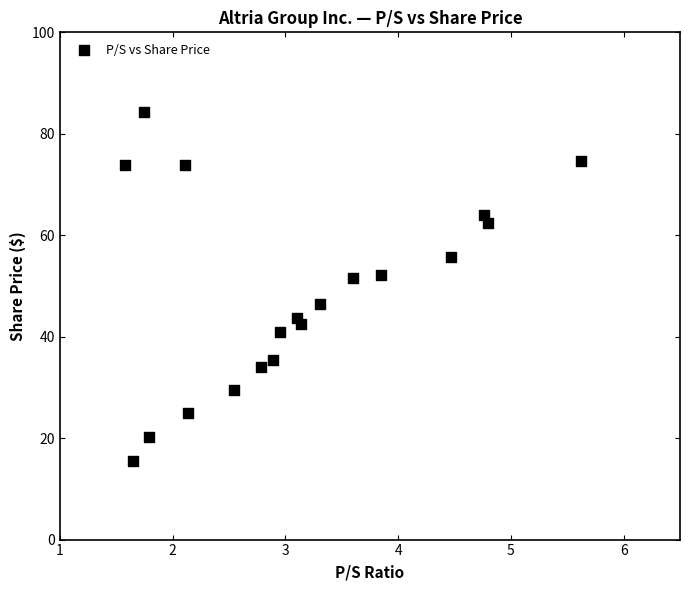

What is the range of Y values (max minus min)?

68.9